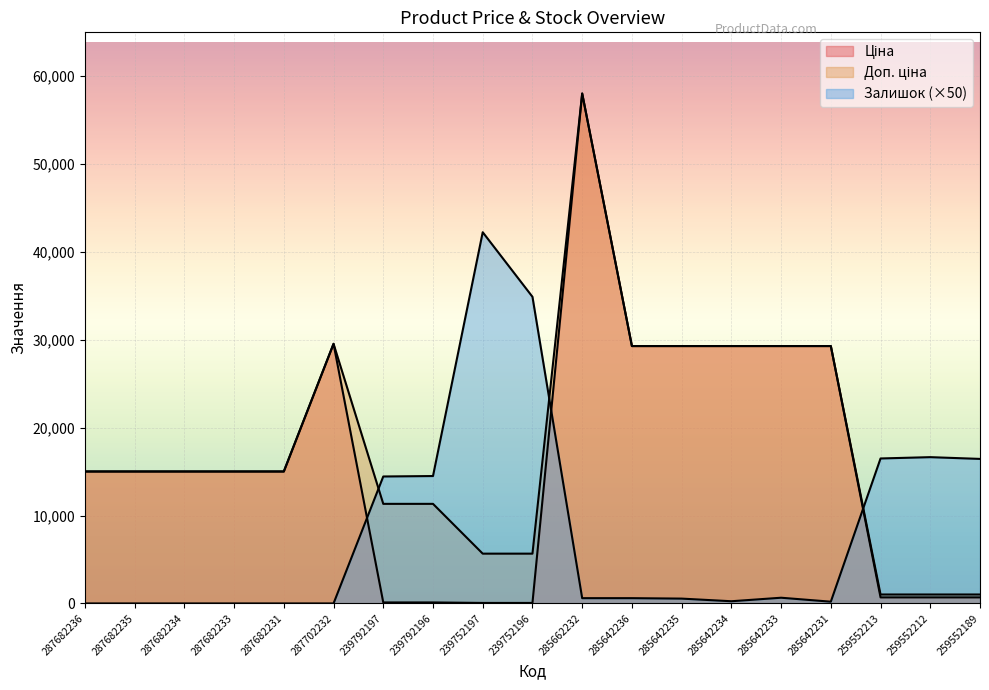

What is the label of the 1st point from the right?

259552189